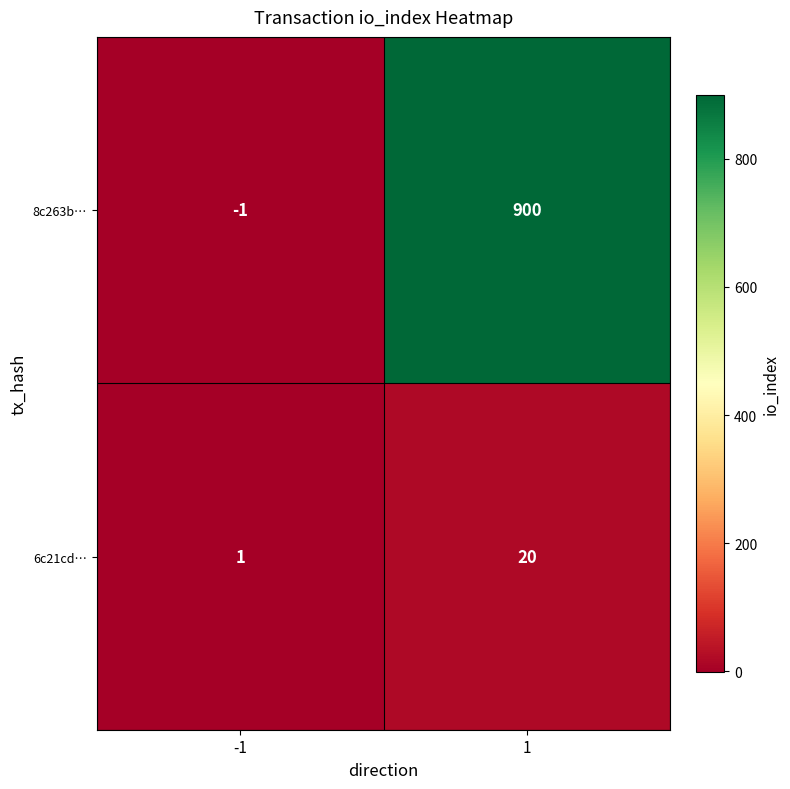

Which series has the largest total across all categories?

8c263b…